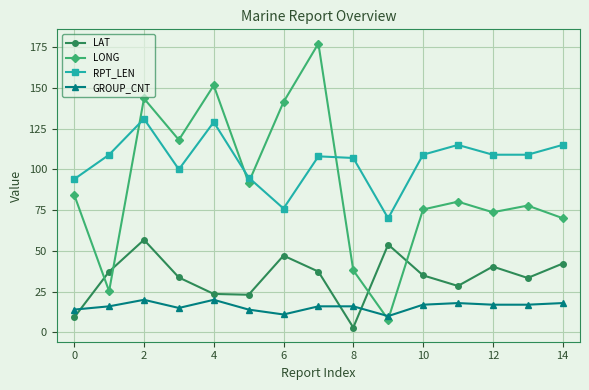

What is the maximum value for LONG?

177.2